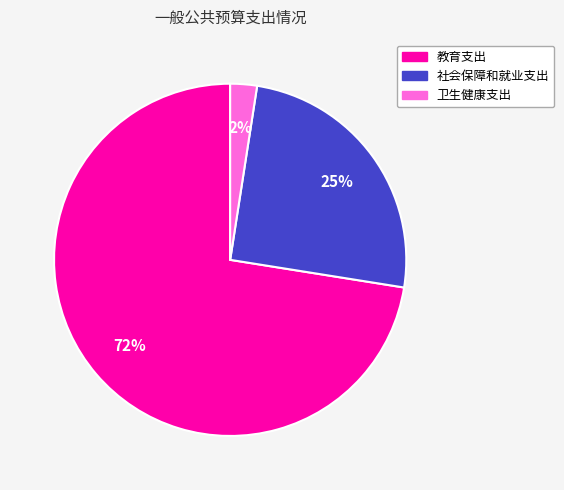

True or false: 教育支出 accounts for 72% of the total.

True